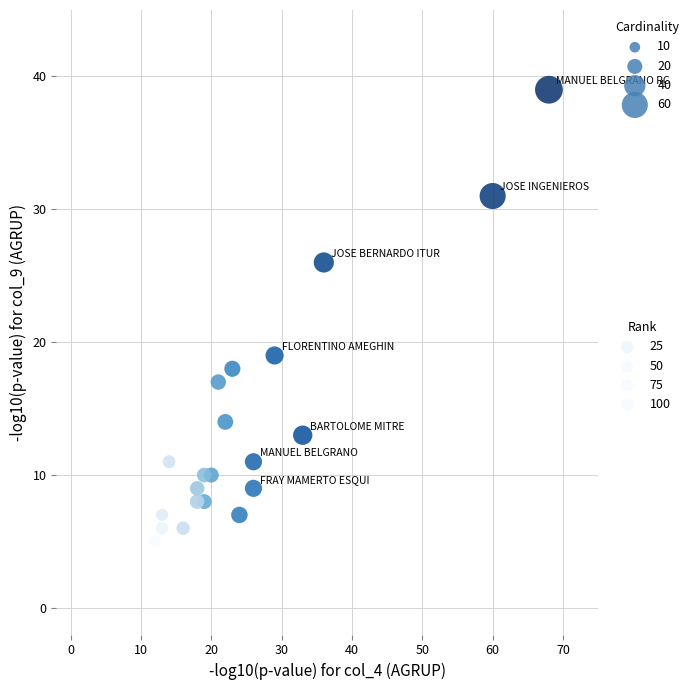

What Y value in the scatter plot is closest to 22?

19